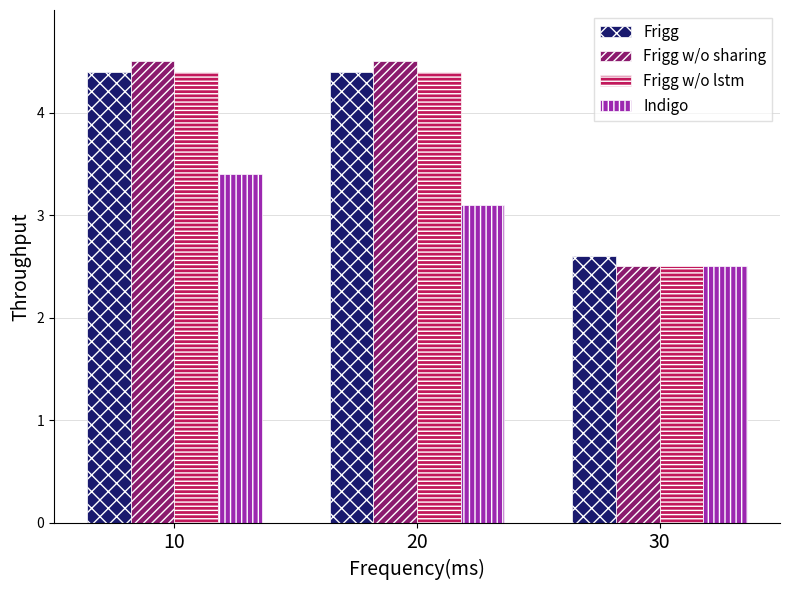

What is the minimum value for Frigg w/o lstm?

2.5